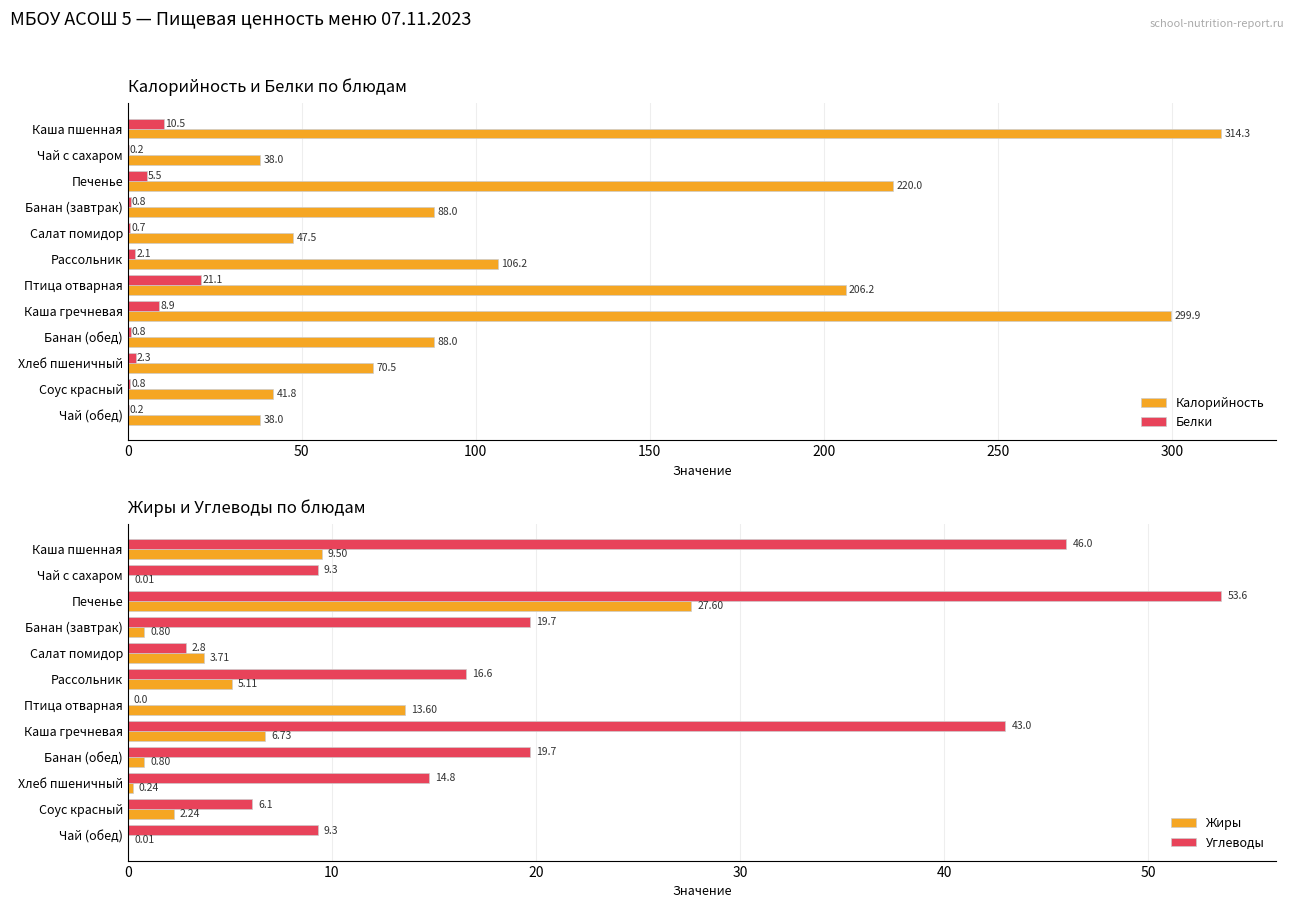

What is the approximate value of Углеводы at Банан (обед)?

19.7